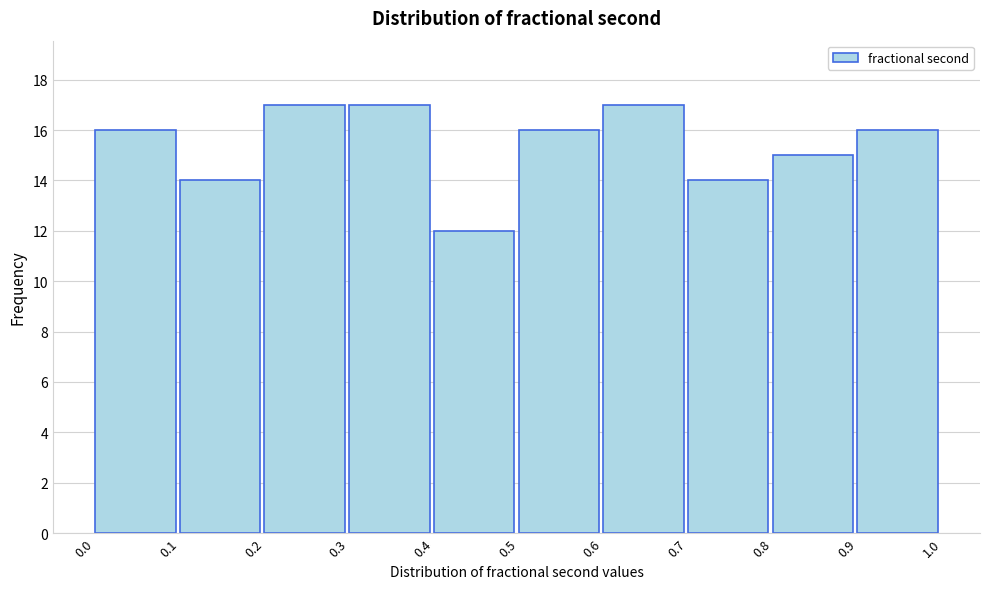

Reading left to right, transcribe this chart: for each bar, give the range it covers on the x-axis and its height. The values are not printed on the chart, so give them approximately, as read against the axis.

0.0 to 0.1: 16
0.1 to 0.2: 14
0.2 to 0.3: 17
0.3 to 0.4: 17
0.4 to 0.5: 12
0.5 to 0.6: 16
0.6 to 0.7: 17
0.7 to 0.8: 14
0.8 to 0.9: 15
0.9 to 1.0: 16